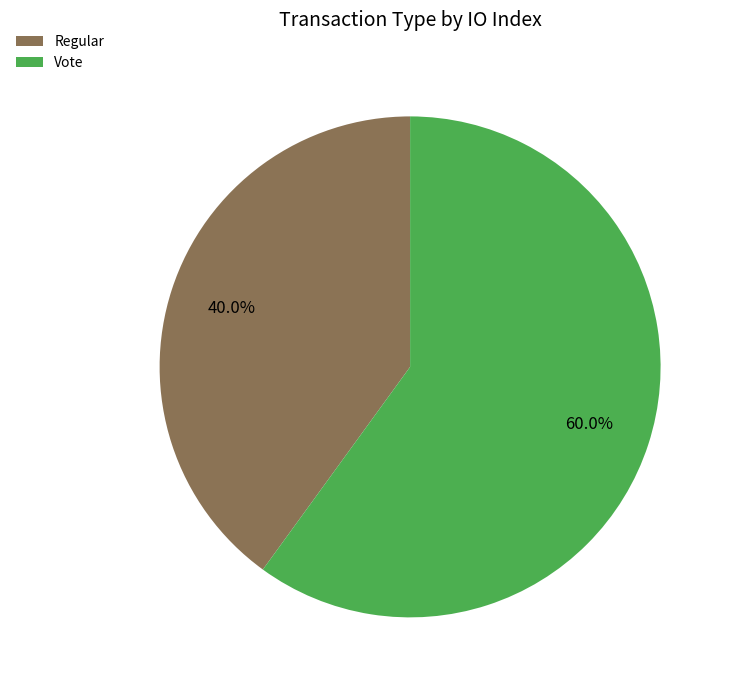

Rank the categories by value from lowest to highest.

Regular, Vote